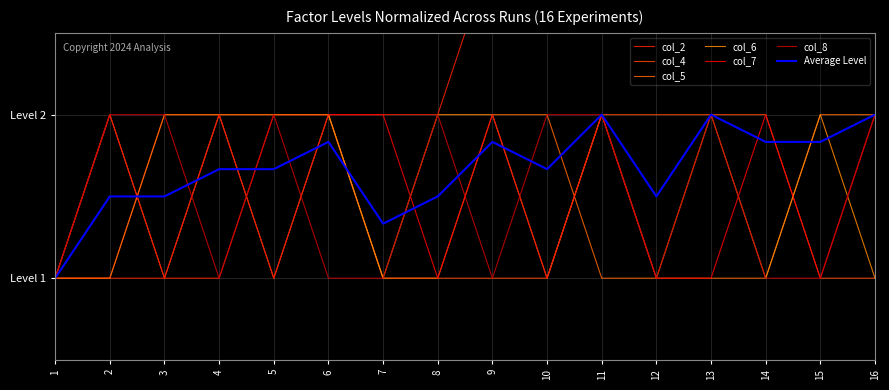

What is the difference between the highest and lowest values at 13?

3